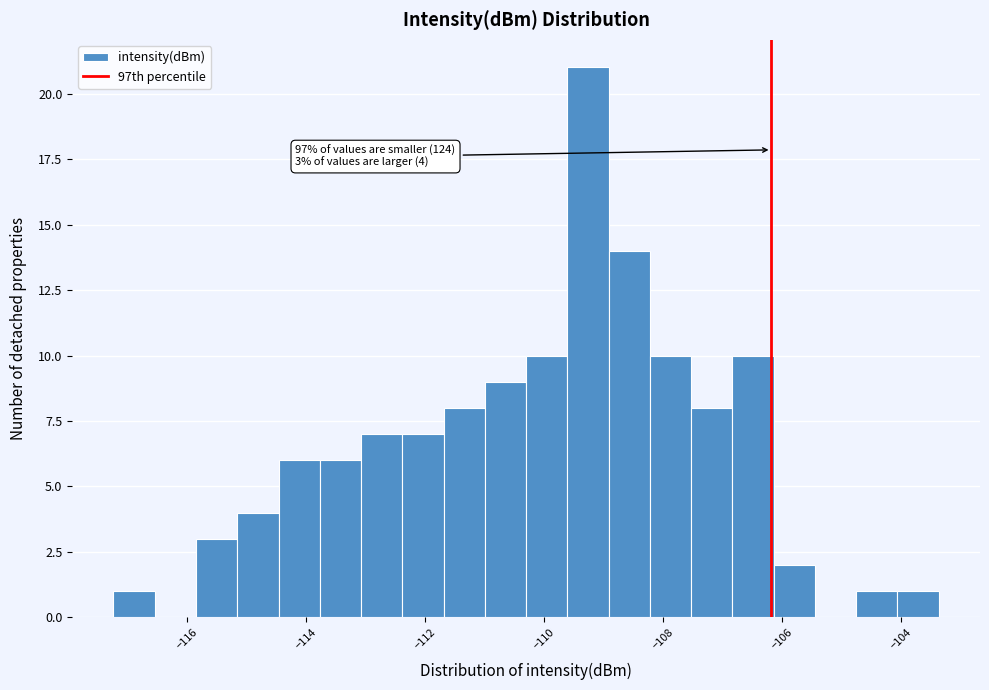

Around what value on the x-axis is the tallest bar? Give the approximate position of its centre, as read against the axis.

-109.2